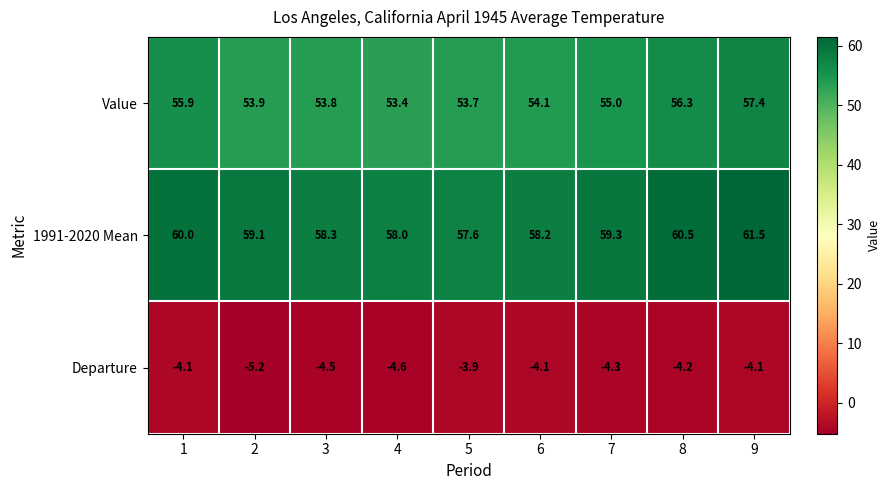

Rank the series at 4 from highest to lowest value.

1991-2020 Mean, Value, Departure